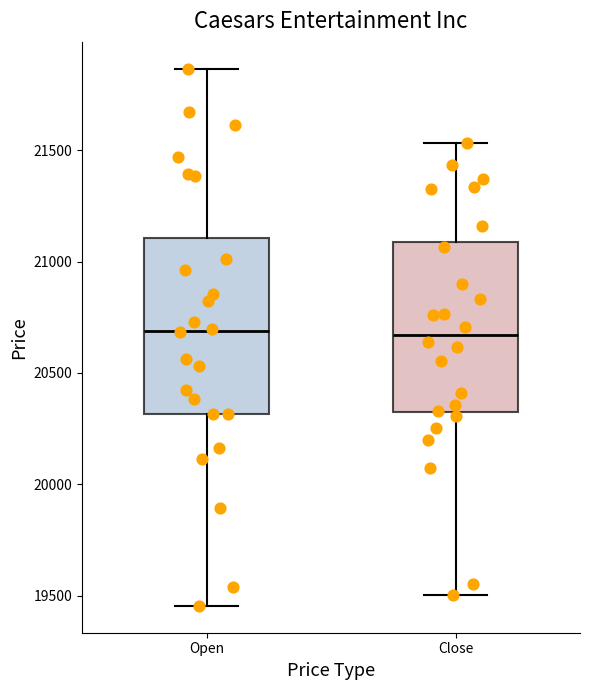

Reading left to right, read every box against the y-axis: the position of its median line, the range the box covers, and the ends of its whiskers. The values are not printed on the chart, so give them approximately, as read against the axis.

Open: median 20700, box 20300 to 21100, whiskers 19450 to 21850
Close: median 20650, box 20300 to 21100, whiskers 19500 to 21550